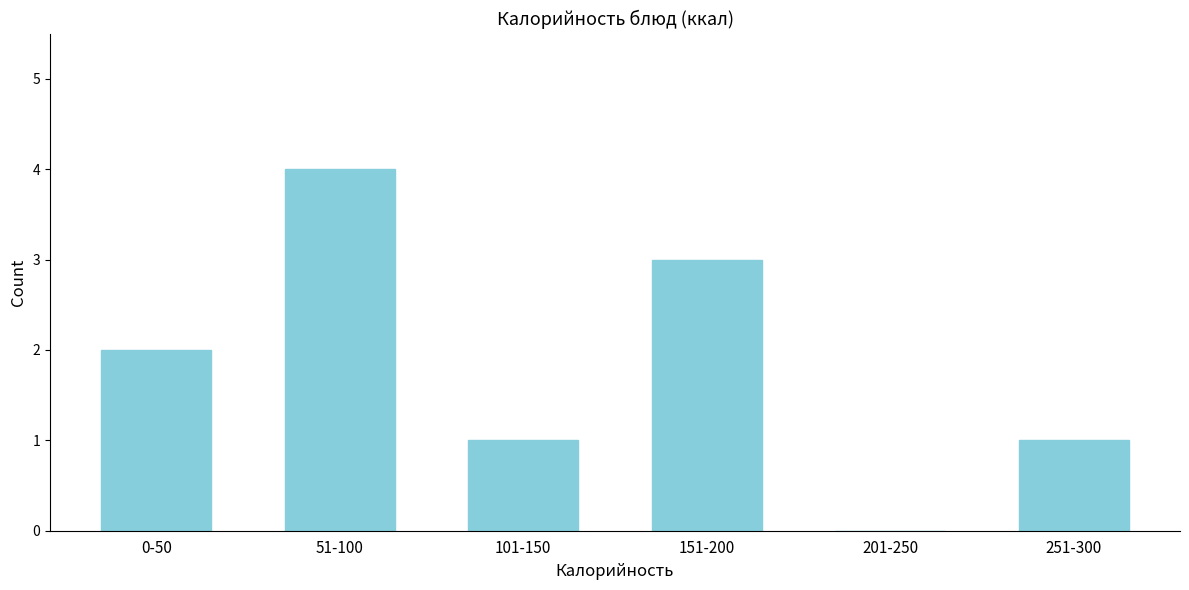

Reading left to right, what are all the values shown in this chart?

0-50=2	51-100=4	101-150=1	151-200=3	201-250=0	251-300=1